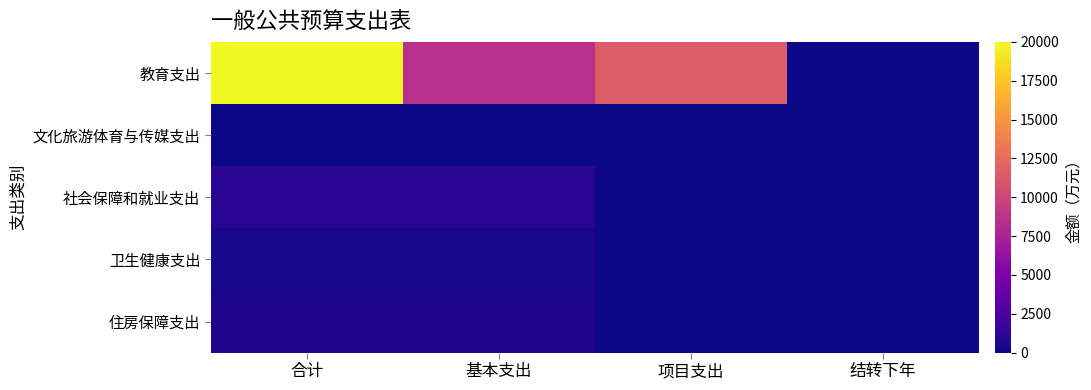

Reading left to right, transcribe all the data shown in this chart.

教育支出: 合计=20002.7	基本支出=8505.7	项目支出=11497.0	结转下年=0.0
文化旅游体育与传媒支出: 合计=75.0	基本支出=0.0	项目支出=75.0	结转下年=0.0
社会保障和就业支出: 合计=951.4	基本支出=951.4	项目支出=0.0	结转下年=0.0
卫生健康支出: 合计=333.0	基本支出=333.0	项目支出=0.0	结转下年=0.0
住房保障支出: 合计=570.9	基本支出=570.9	项目支出=0.0	结转下年=0.0